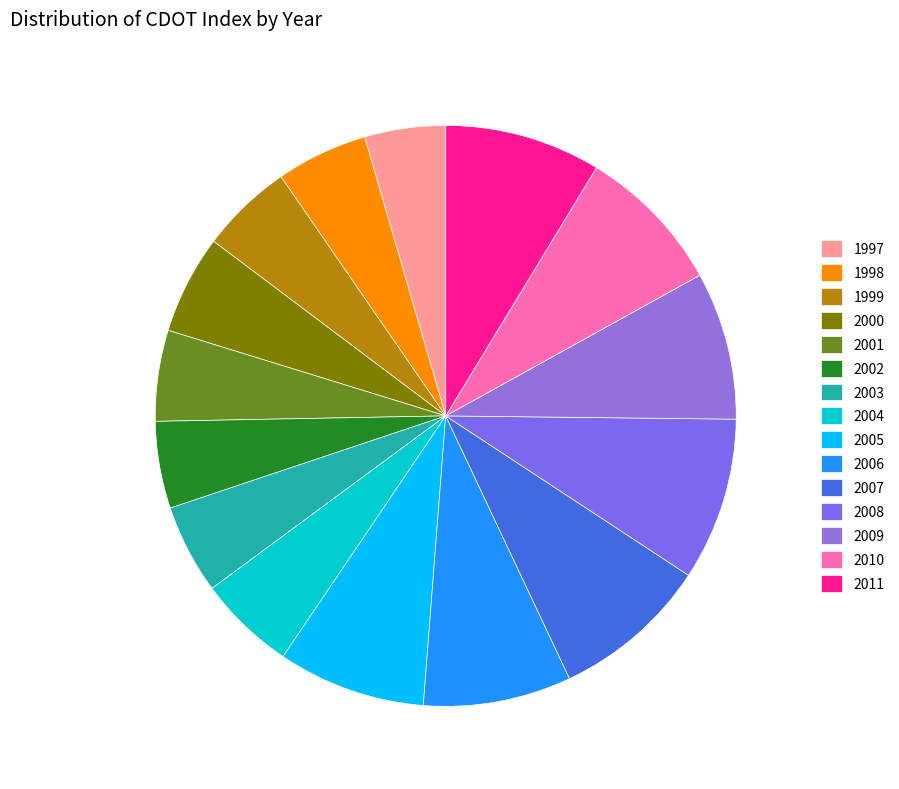

Is there a majority slice in this chart?

No